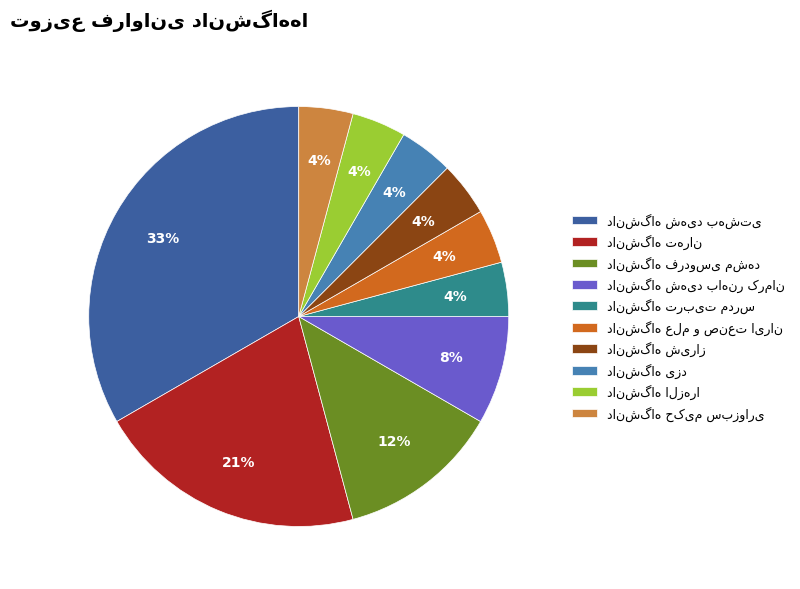

Does any single category account for the majority?

No